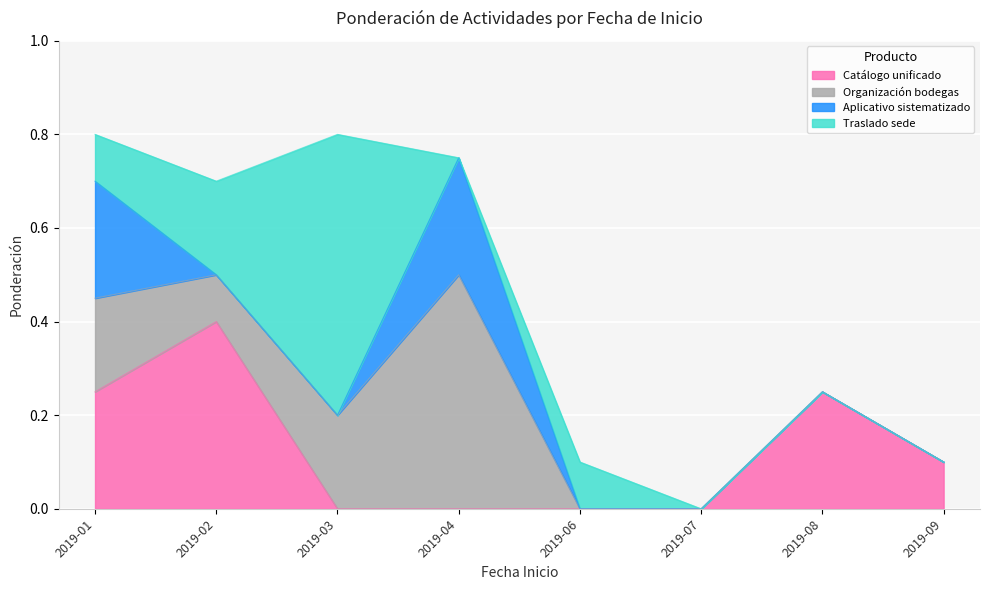

At which category is the sum across all series the highest?

2019-01-01